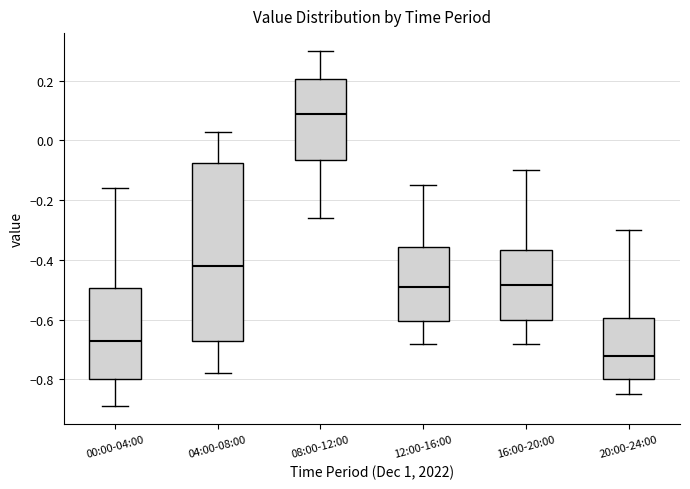

Which box's median line is the lowest?

20:00-24:00